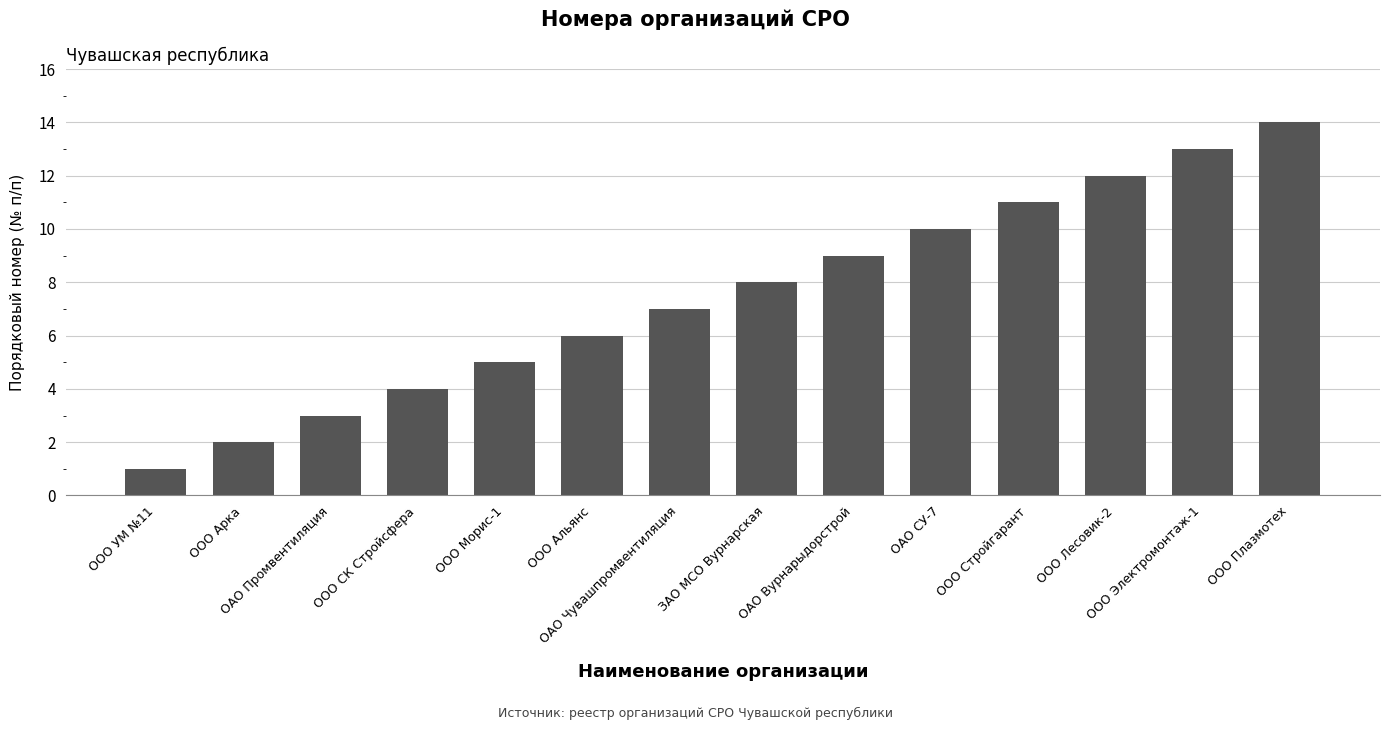

How many bars are there in total?

14